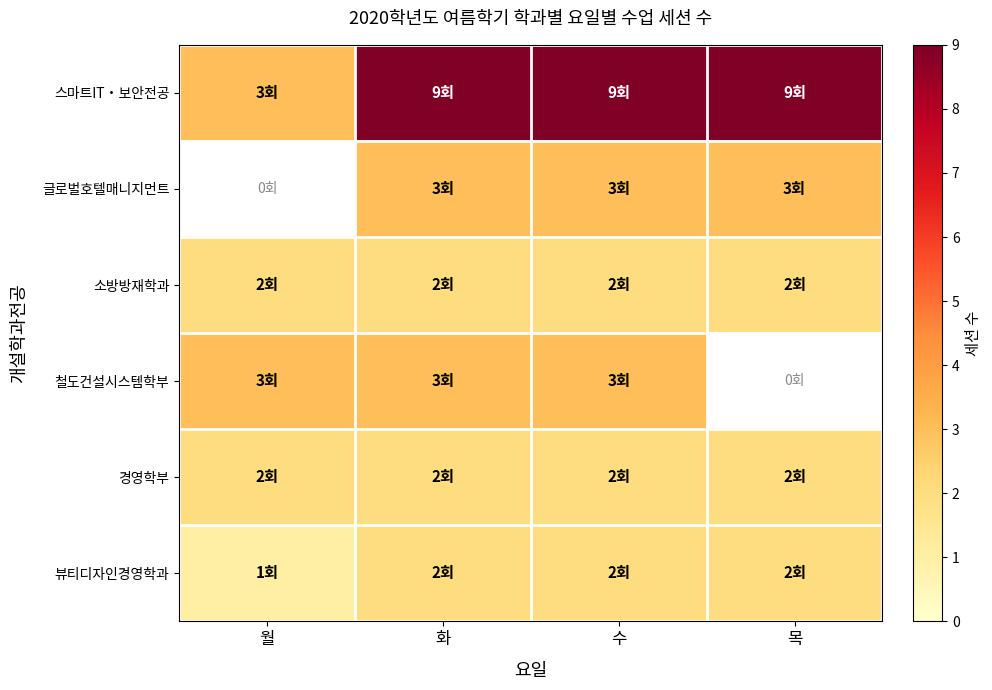

Is the value of 글로벌호텔매니지먼트 at 월 greater than the value of 소방방재학과 at 목?

No